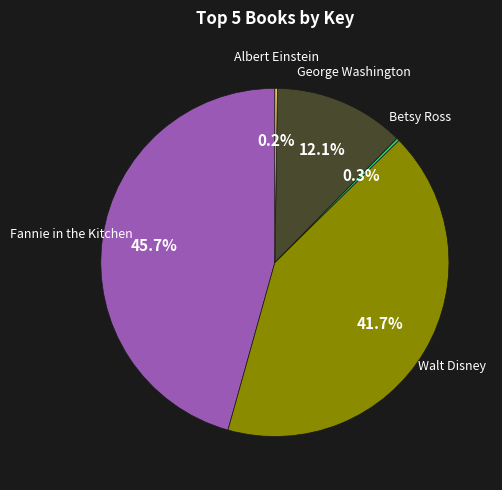

Does any single category account for the majority?

No